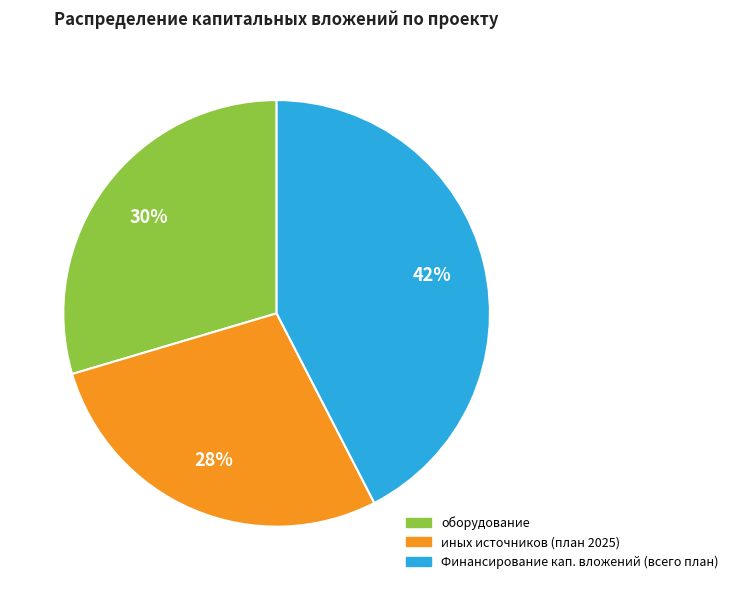

Is there any slice that represents more than half of the pie?

No